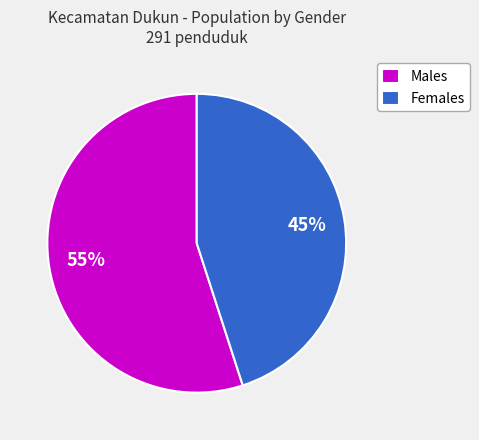

Which slice is the smallest?

Females